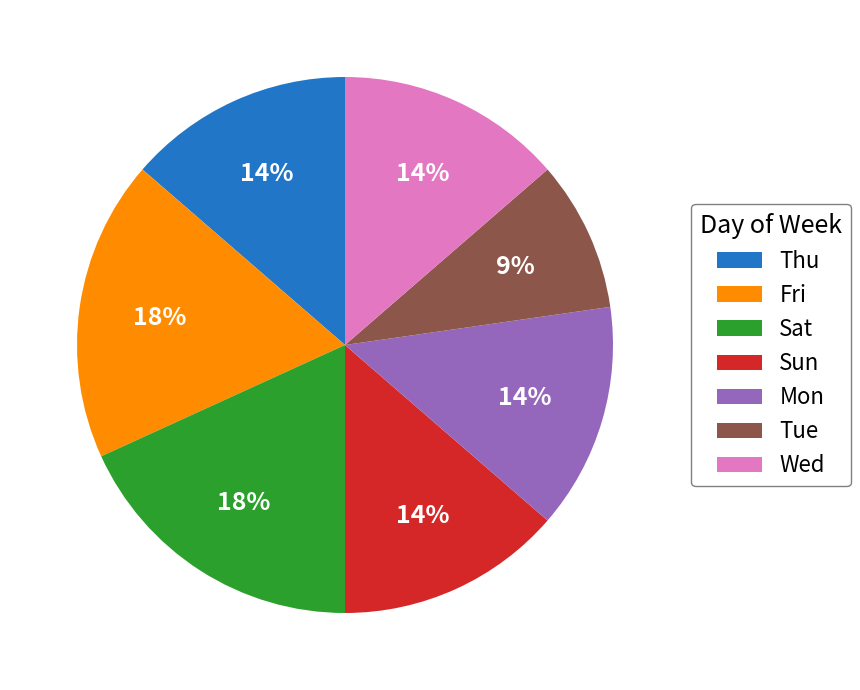

Is it true that Sat is 18% of the pie?

True